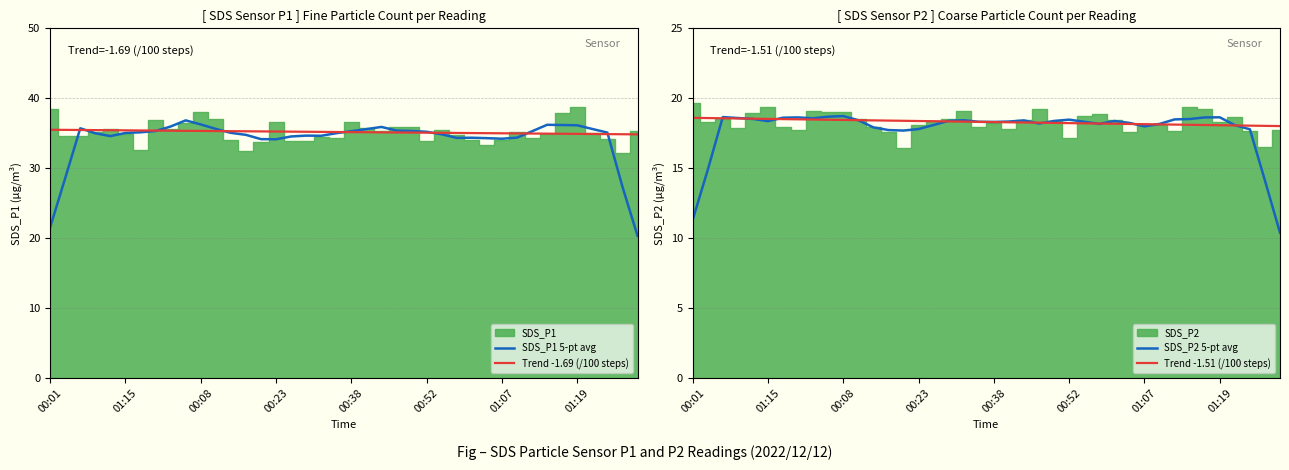

How many data points in Trend -1.51 (/100 steps) are less than 18?

1